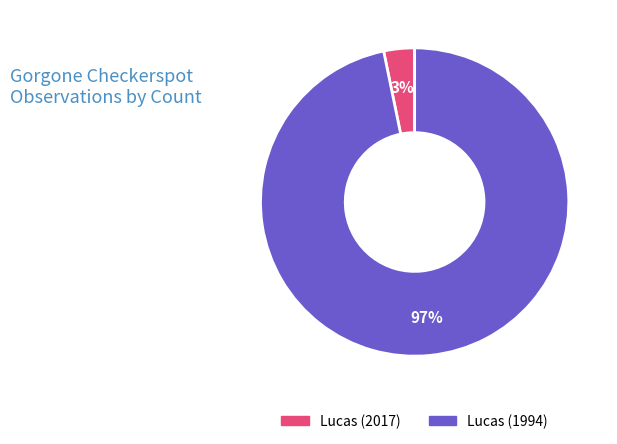

How many slices are in this pie chart?

2